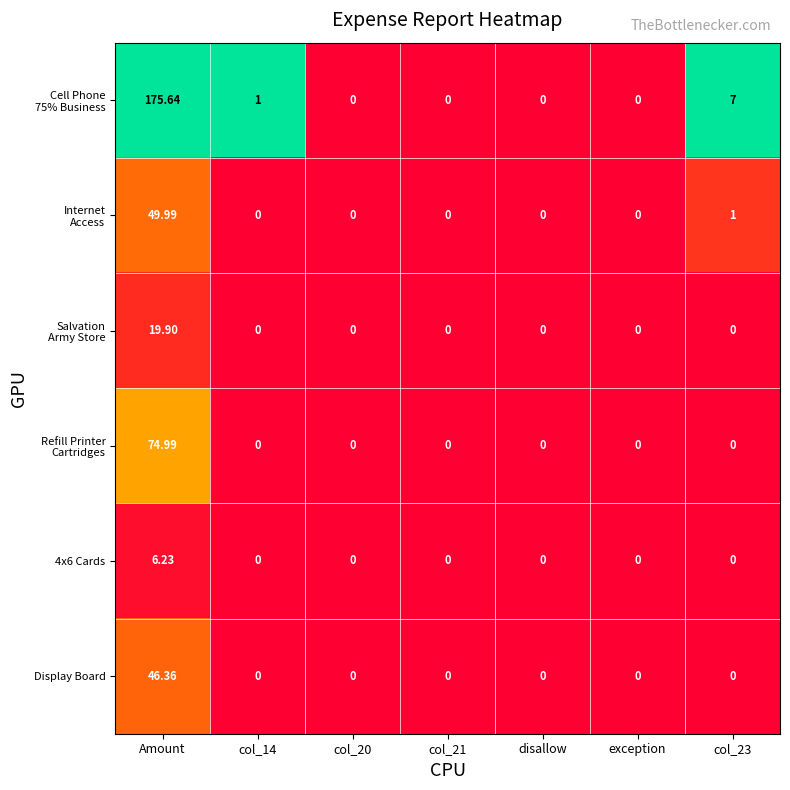

At which category is the sum across all series the highest?

Amount